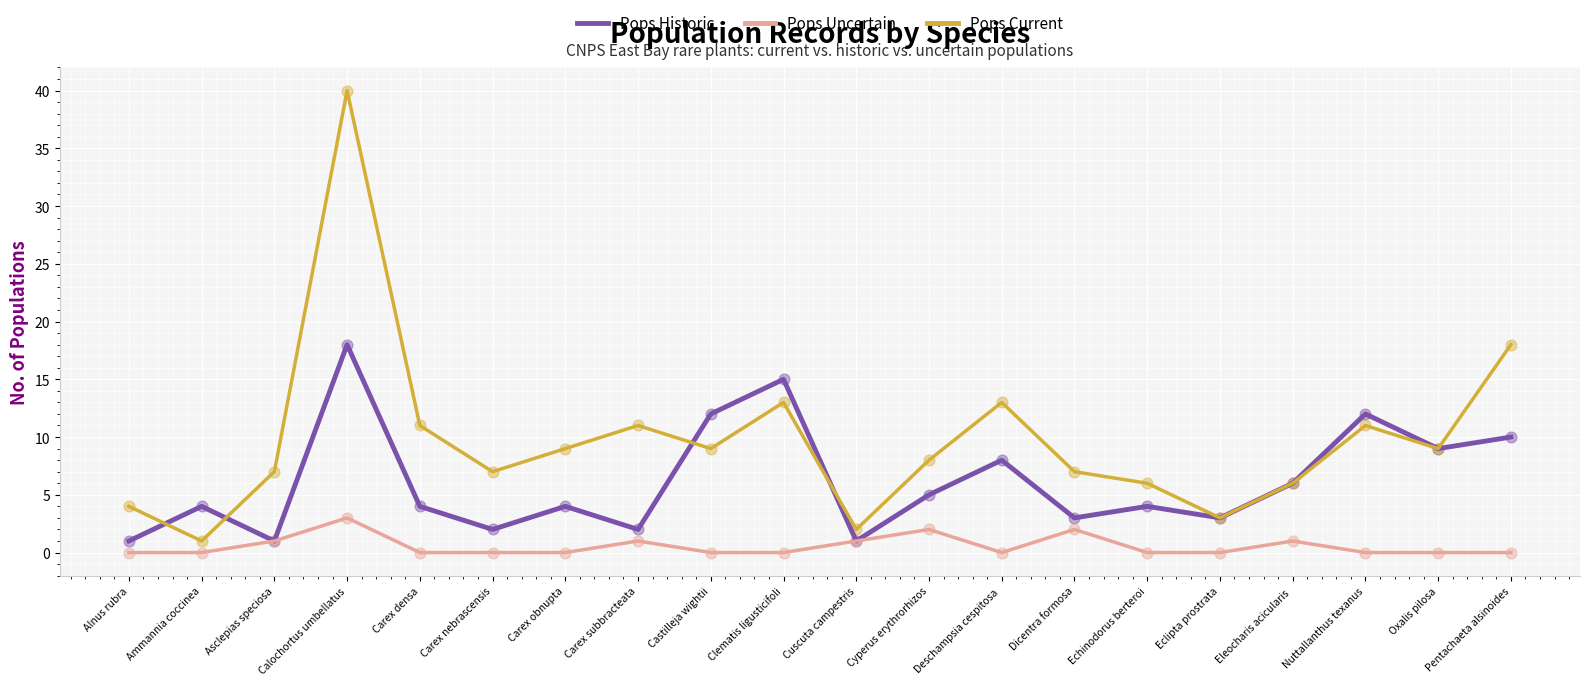

What are all the series names shown in the legend?

Pops Historic, Pops Uncertain, Pops Current